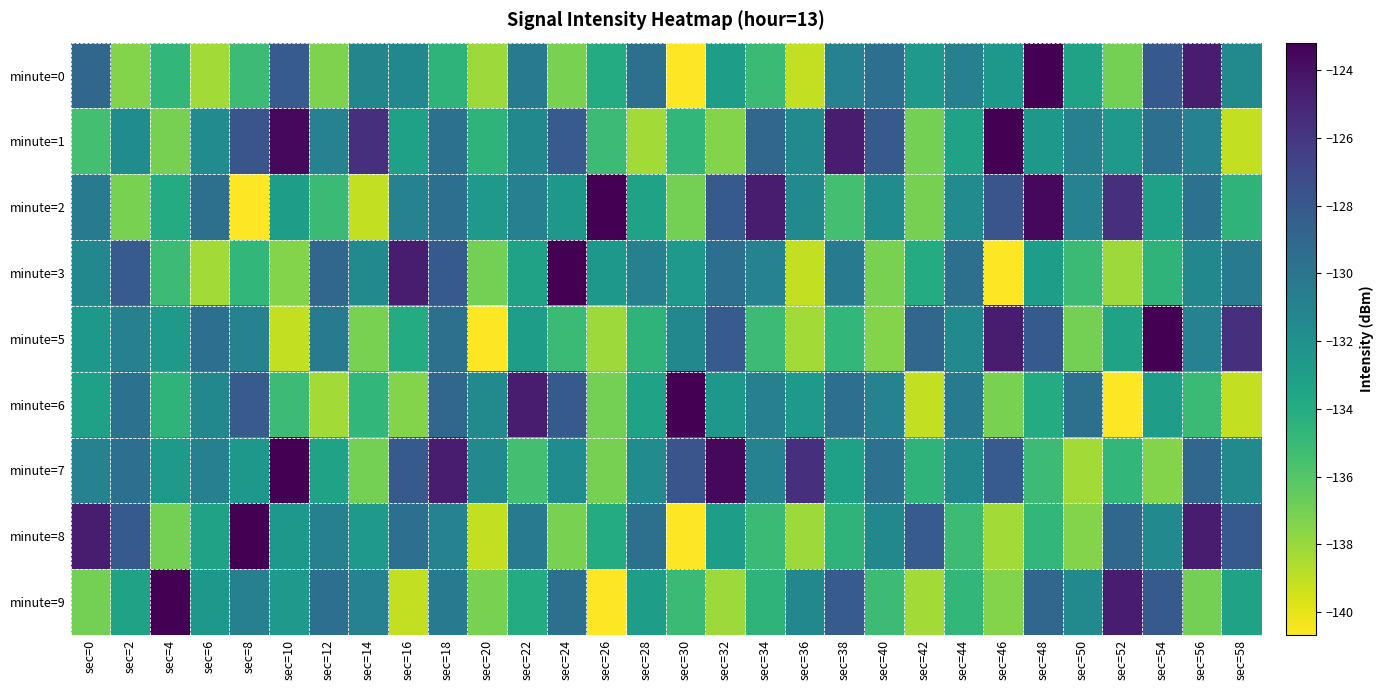

Reading left to right, what are all the values shown in this chart?

minute=0: sec=0=-129.0	sec=2=-137.4	sec=4=-134.7	sec=6=-138.2	sec=8=-135.2	sec=10=-128.2	sec=12=-137.3	sec=14=-131.2	sec=16=-131.4	sec=18=-134.6	sec=20=-138.1	sec=22=-130.4	sec=24=-137.2	sec=26=-134.0	sec=28=-129.6	sec=30=-140.7	sec=32=-132.9	sec=34=-135.1	sec=36=-139.0	sec=38=-130.9	sec=40=-129.6	sec=42=-132.6	sec=44=-130.8	sec=46=-132.5	sec=48=-123.2	sec=50=-133.2	sec=52=-137.0	sec=54=-128.1	sec=56=-124.5	sec=58=-131.5
minute=1: sec=0=-135.4	sec=2=-131.7	sec=4=-137.1	sec=6=-131.6	sec=8=-127.8	sec=10=-123.5	sec=12=-130.9	sec=14=-125.6	sec=16=-133.2	sec=18=-129.7	sec=20=-134.6	sec=22=-131.4	sec=24=-128.2	sec=26=-135.2	sec=28=-138.2	sec=30=-134.7	sec=32=-137.4	sec=34=-129.0	sec=36=-131.5	sec=38=-124.5	sec=40=-128.1	sec=42=-137.0	sec=44=-133.2	sec=46=-123.2	sec=48=-132.5	sec=50=-130.8	sec=52=-132.6	sec=54=-129.6	sec=56=-130.9	sec=58=-139.0
minute=2: sec=0=-130.4	sec=2=-137.2	sec=4=-134.0	sec=6=-129.6	sec=8=-140.7	sec=10=-132.9	sec=12=-135.1	sec=14=-139.0	sec=16=-130.9	sec=18=-129.6	sec=20=-132.6	sec=22=-130.8	sec=24=-132.5	sec=26=-123.2	sec=28=-133.2	sec=30=-137.0	sec=32=-128.1	sec=34=-124.5	sec=36=-131.5	sec=38=-135.4	sec=40=-131.7	sec=42=-137.1	sec=44=-131.6	sec=46=-127.8	sec=48=-123.5	sec=50=-130.9	sec=52=-125.6	sec=54=-133.2	sec=56=-129.7	sec=58=-134.6
minute=3: sec=0=-131.4	sec=2=-128.2	sec=4=-135.2	sec=6=-138.2	sec=8=-134.7	sec=10=-137.4	sec=12=-129.0	sec=14=-131.5	sec=16=-124.5	sec=18=-128.1	sec=20=-137.0	sec=22=-133.2	sec=24=-123.2	sec=26=-132.5	sec=28=-130.8	sec=30=-132.6	sec=32=-129.6	sec=34=-130.9	sec=36=-139.0	sec=38=-130.4	sec=40=-137.2	sec=42=-134.0	sec=44=-129.6	sec=46=-140.7	sec=48=-132.9	sec=50=-135.1	sec=52=-138.1	sec=54=-134.6	sec=56=-131.4	sec=58=-130.4
minute=5: sec=0=-132.5	sec=2=-130.8	sec=4=-132.6	sec=6=-129.6	sec=8=-130.9	sec=10=-139.0	sec=12=-130.4	sec=14=-137.2	sec=16=-134.0	sec=18=-129.6	sec=20=-140.7	sec=22=-132.9	sec=24=-135.1	sec=26=-138.1	sec=28=-134.6	sec=30=-131.4	sec=32=-128.2	sec=34=-135.2	sec=36=-138.2	sec=38=-134.7	sec=40=-137.4	sec=42=-129.0	sec=44=-131.5	sec=46=-124.5	sec=48=-128.1	sec=50=-137.0	sec=52=-133.2	sec=54=-123.2	sec=56=-130.9	sec=58=-125.6
minute=6: sec=0=-133.2	sec=2=-129.7	sec=4=-134.6	sec=6=-131.4	sec=8=-128.2	sec=10=-135.2	sec=12=-138.2	sec=14=-134.7	sec=16=-137.4	sec=18=-129.0	sec=20=-131.5	sec=22=-124.5	sec=24=-128.1	sec=26=-137.0	sec=28=-133.2	sec=30=-123.2	sec=32=-132.5	sec=34=-130.8	sec=36=-132.6	sec=38=-129.6	sec=40=-130.9	sec=42=-139.0	sec=44=-130.4	sec=46=-137.2	sec=48=-134.0	sec=50=-129.6	sec=52=-140.7	sec=54=-132.9	sec=56=-135.1	sec=58=-139.0
minute=7: sec=0=-130.9	sec=2=-129.6	sec=4=-132.6	sec=6=-130.8	sec=8=-132.5	sec=10=-123.2	sec=12=-133.2	sec=14=-137.0	sec=16=-128.1	sec=18=-124.5	sec=20=-131.5	sec=22=-135.4	sec=24=-131.7	sec=26=-137.1	sec=28=-131.6	sec=30=-127.8	sec=32=-123.5	sec=34=-130.9	sec=36=-125.6	sec=38=-133.2	sec=40=-129.7	sec=42=-134.6	sec=44=-131.4	sec=46=-128.2	sec=48=-135.2	sec=50=-138.2	sec=52=-134.7	sec=54=-137.4	sec=56=-129.0	sec=58=-131.5
minute=8: sec=0=-124.5	sec=2=-128.1	sec=4=-137.0	sec=6=-133.2	sec=8=-123.2	sec=10=-132.5	sec=12=-130.8	sec=14=-132.6	sec=16=-129.6	sec=18=-130.9	sec=20=-139.0	sec=22=-130.4	sec=24=-137.2	sec=26=-134.0	sec=28=-129.6	sec=30=-140.7	sec=32=-132.9	sec=34=-135.1	sec=36=-138.1	sec=38=-134.6	sec=40=-131.4	sec=42=-128.2	sec=44=-135.2	sec=46=-138.2	sec=48=-134.7	sec=50=-137.4	sec=52=-129.0	sec=54=-131.5	sec=56=-124.5	sec=58=-128.1
minute=9: sec=0=-137.0	sec=2=-133.2	sec=4=-123.2	sec=6=-132.5	sec=8=-130.8	sec=10=-132.6	sec=12=-129.6	sec=14=-130.9	sec=16=-139.0	sec=18=-130.4	sec=20=-137.2	sec=22=-134.0	sec=24=-129.6	sec=26=-140.7	sec=28=-132.9	sec=30=-135.1	sec=32=-138.1	sec=34=-134.6	sec=36=-131.4	sec=38=-128.2	sec=40=-135.2	sec=42=-138.2	sec=44=-134.7	sec=46=-137.4	sec=48=-129.0	sec=50=-131.5	sec=52=-124.5	sec=54=-128.1	sec=56=-137.0	sec=58=-133.2